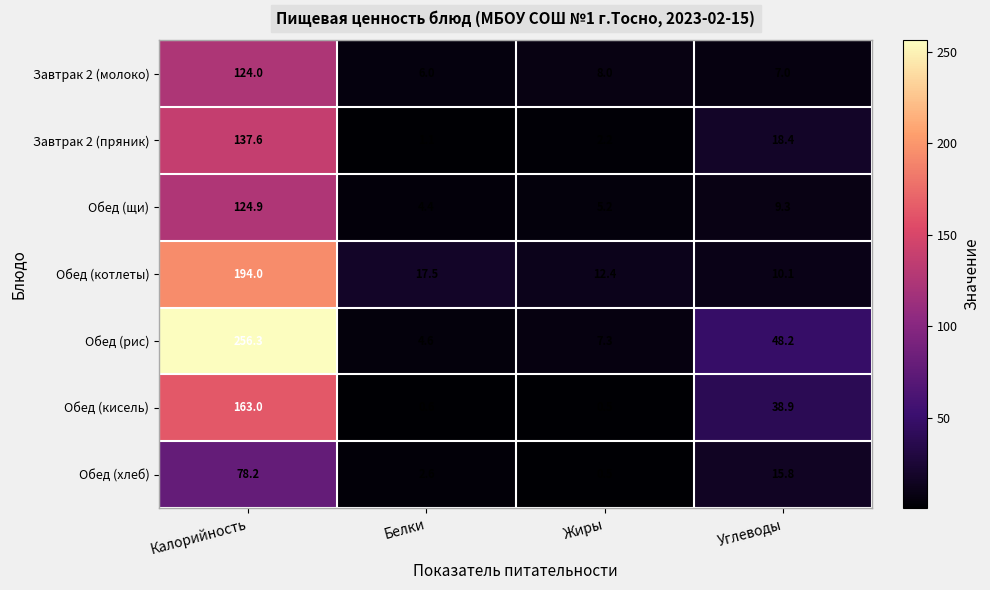

Which series has the largest total across all categories?

Обед (рис)